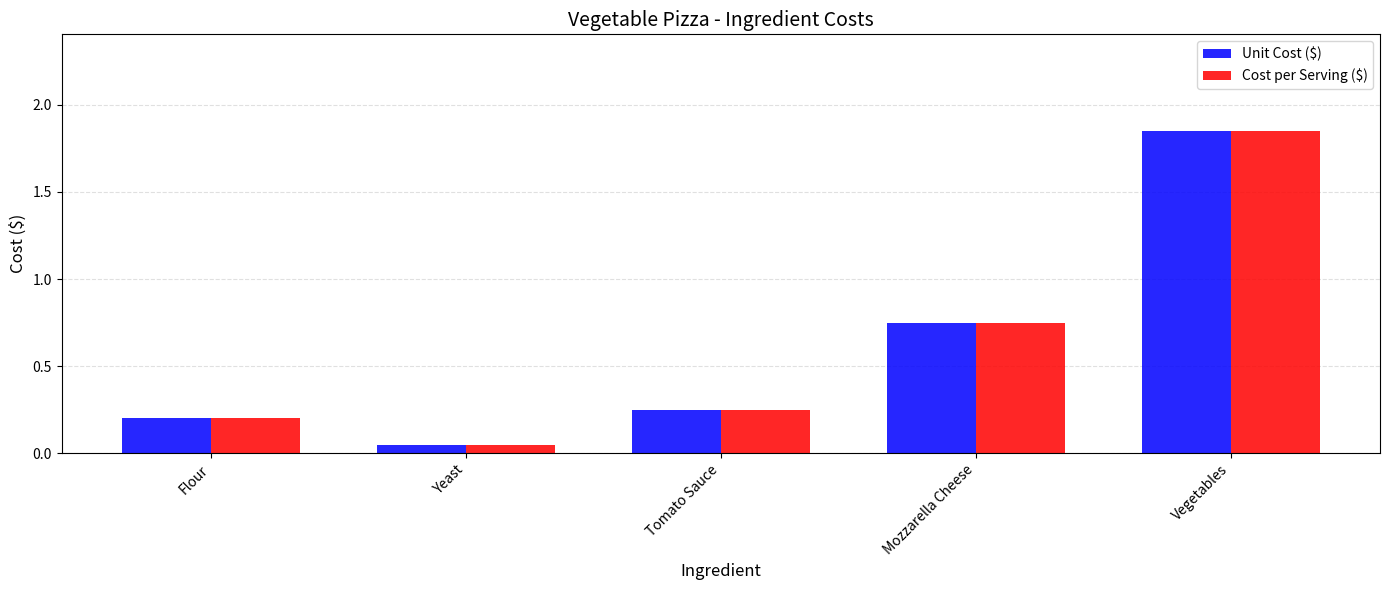

At which category is the sum across all series the highest?

Vegetables